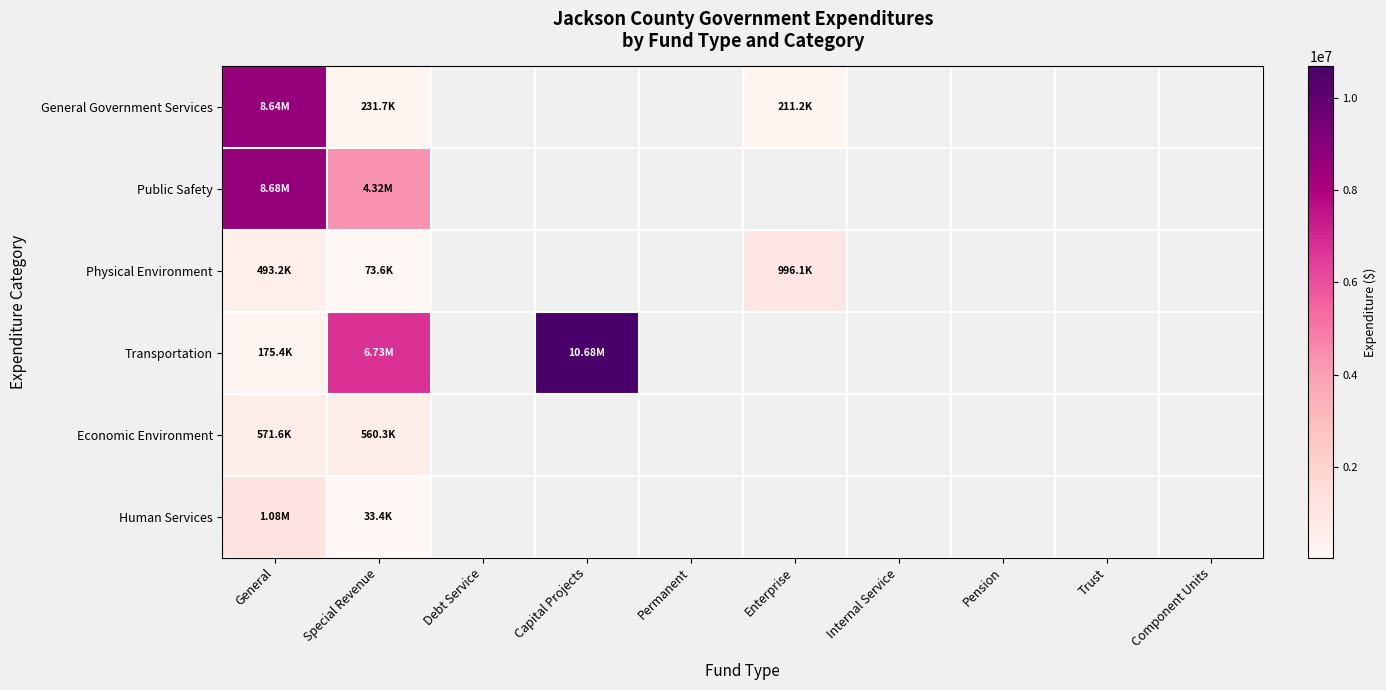

List the labels in order of Economic Environment value, largest first.

General, Special Revenue, Debt Service, Capital Projects, Permanent, Enterprise, Internal Service, Pension, Trust, Component Units